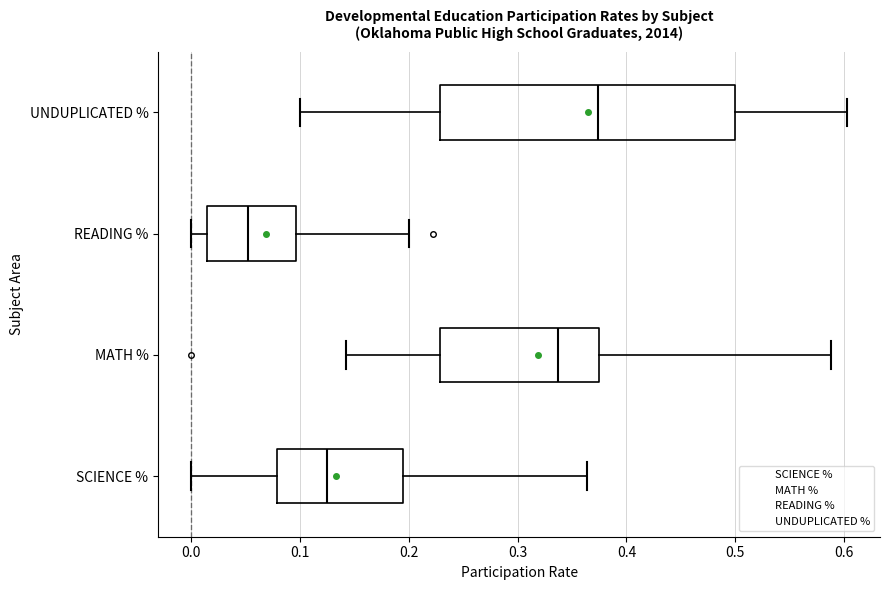

Which box's median line is the furthest to the right?

UNDUPLICATED %